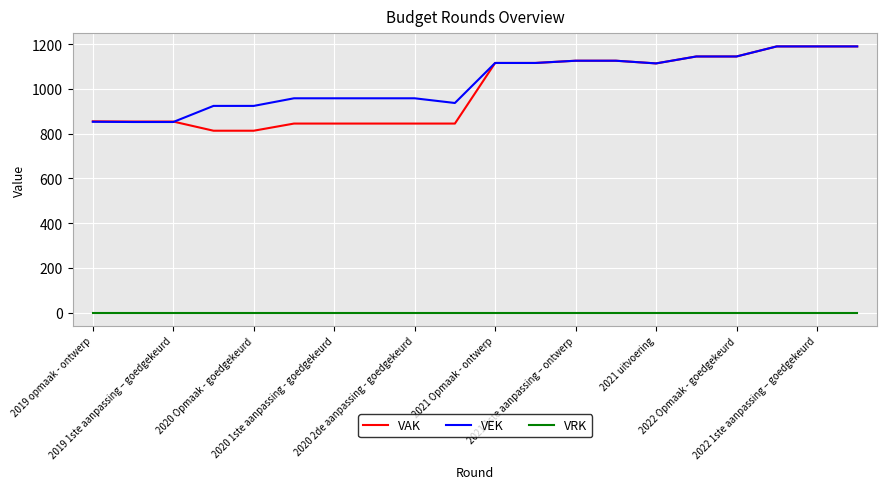

What is the minimum value for VAK?

813